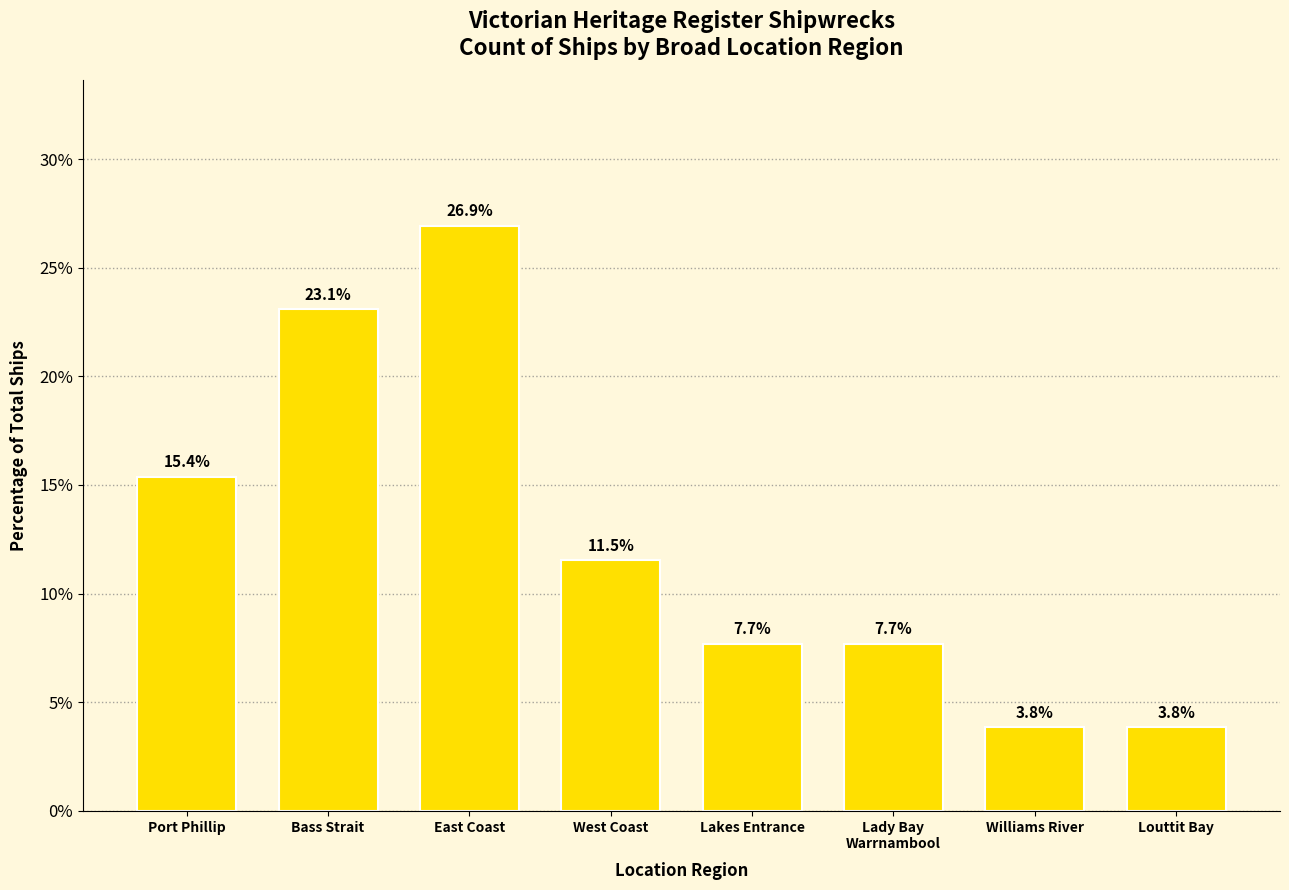

What position from the left is Port Phillip?

1